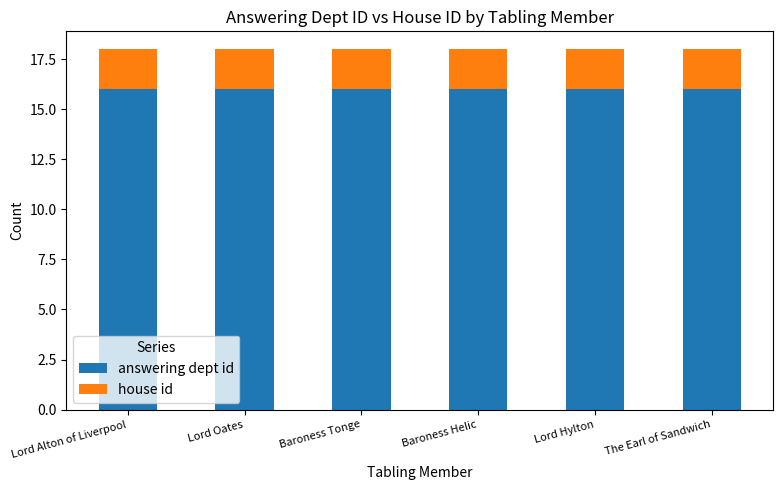

The value of answering dept id at Lord Alton of Liverpool is 16. True or false?

True